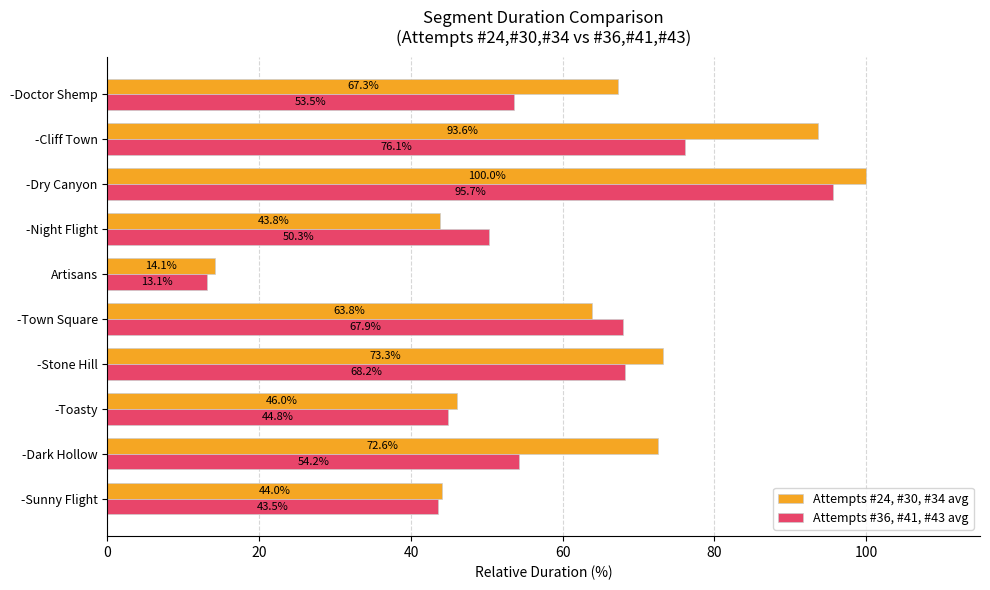

True or false: Attempts #24, #30, #34 avg has a value of 111.9 at -Town Square.

False